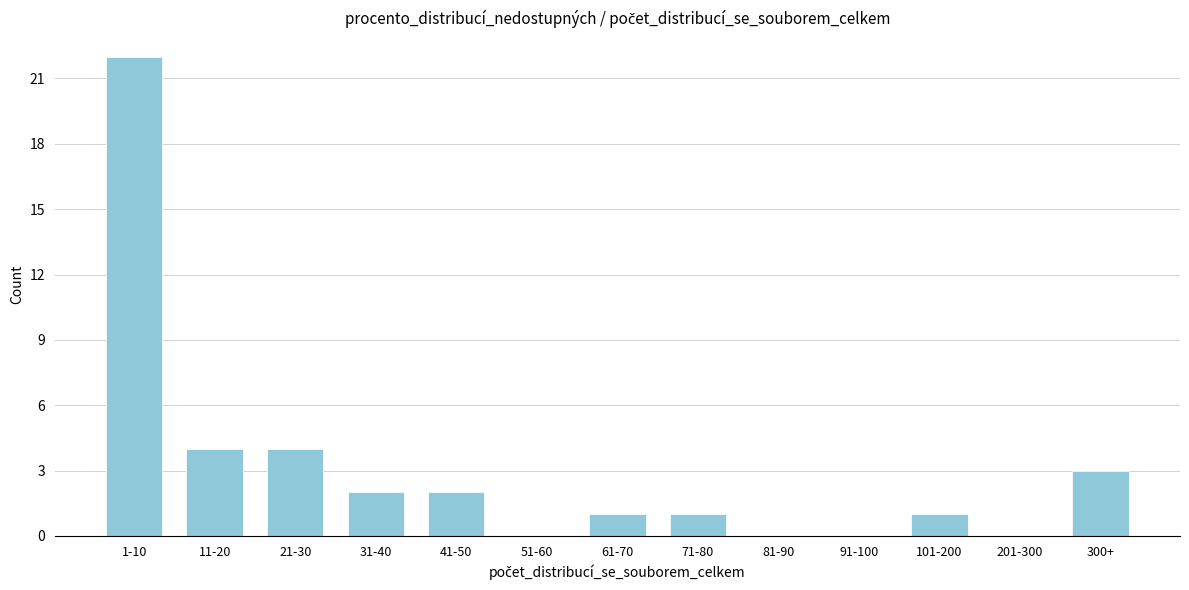

Reading left to right, what are all the values shown in this chart?

1-10=22	11-20=4	21-30=4	31-40=2	41-50=2	51-60=0	61-70=1	71-80=1	81-90=0	91-100=0	101-200=1	201-300=0	300+=3